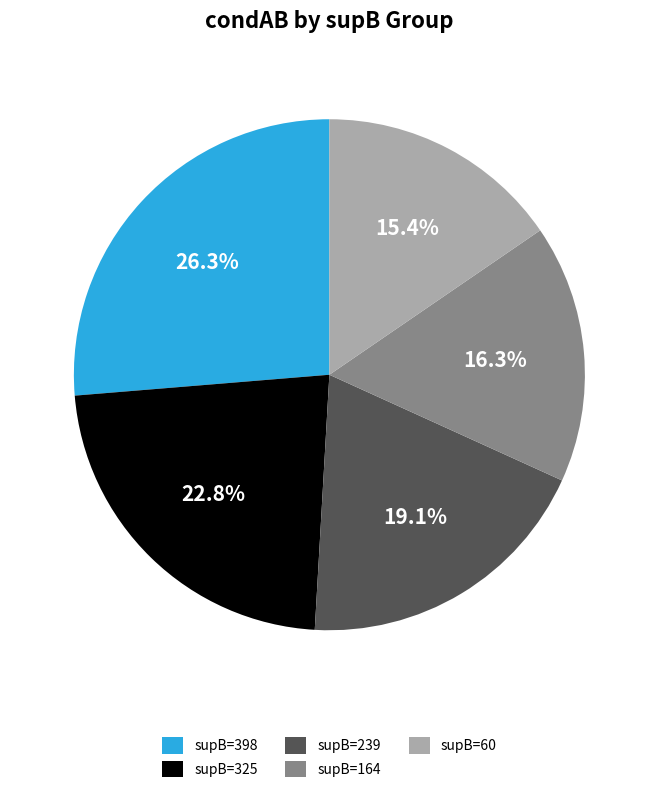

What is the ratio of the value at supB=325 to the value at supB=60?

1.5